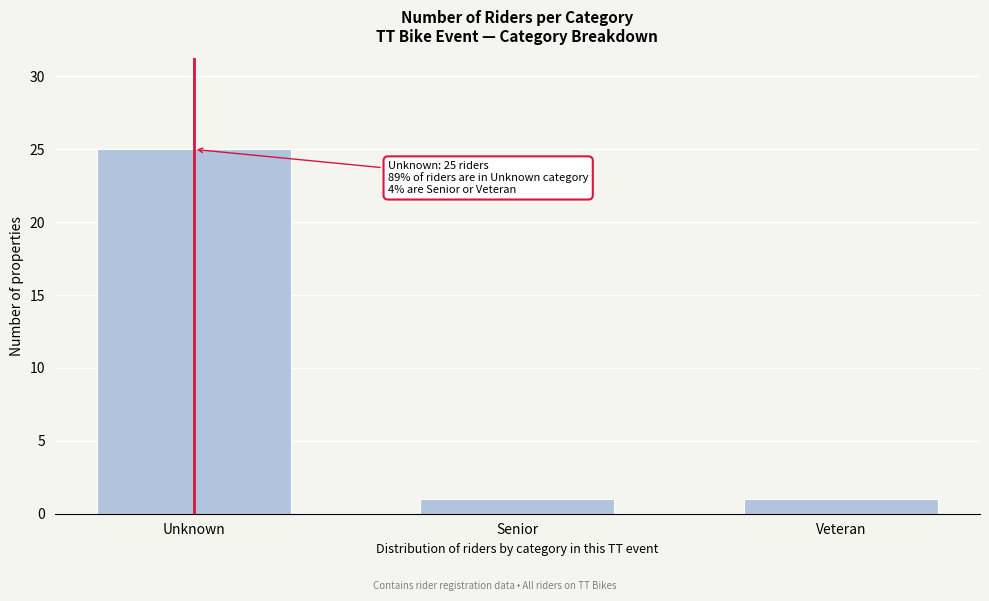

Reading left to right, transcribe all the data shown in this chart.

Unknown=25	Senior=1	Veteran=1